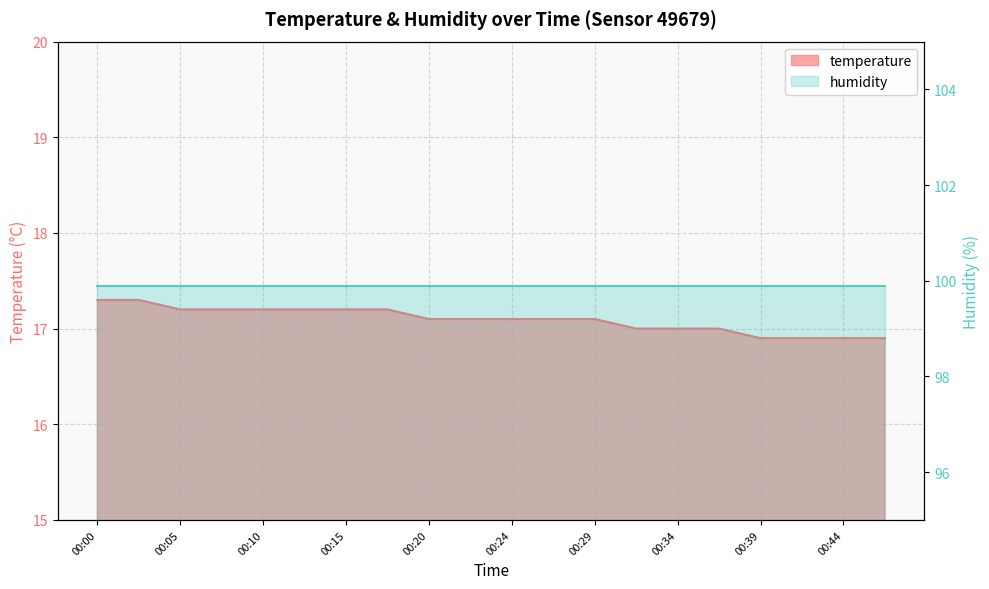

What is the average value?

17.1